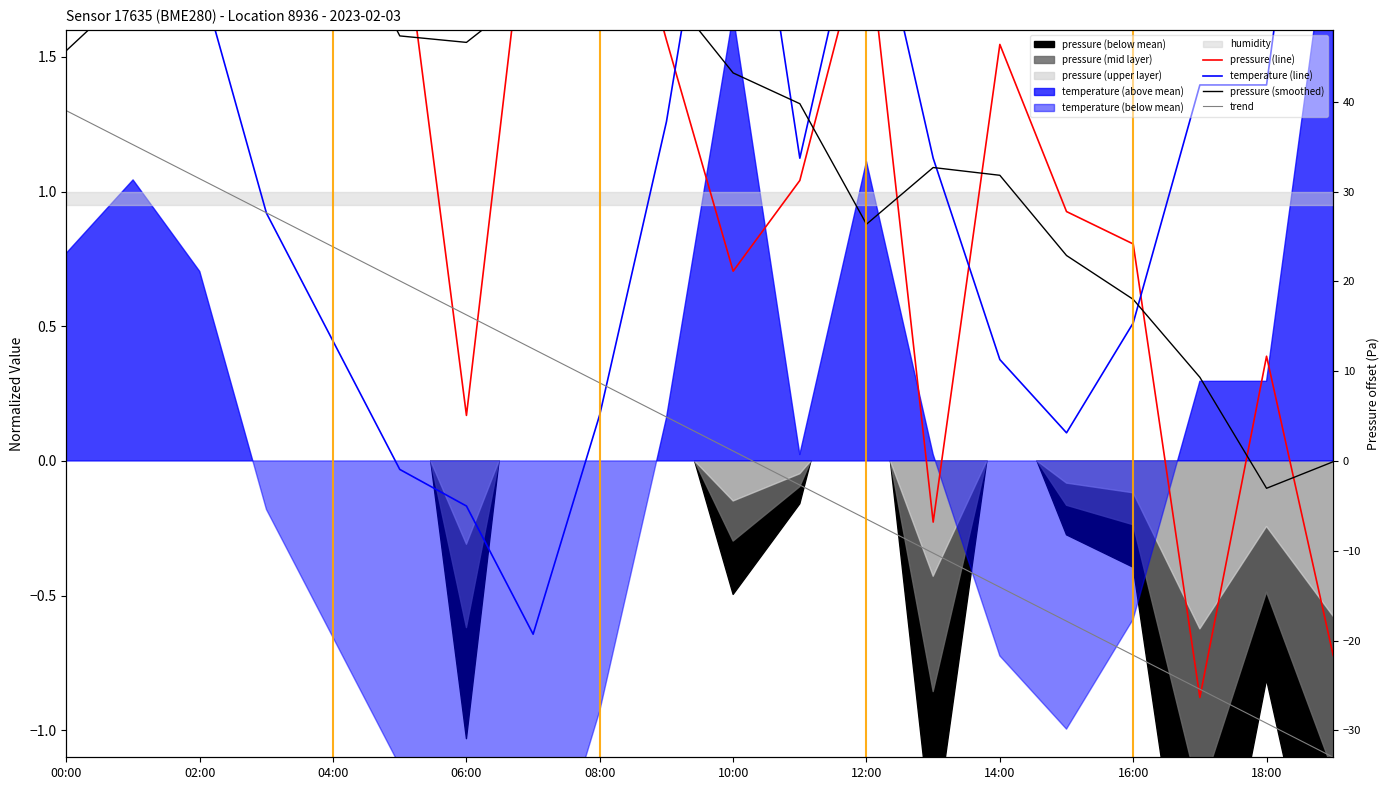

Does the chart have visible grid lines?

No